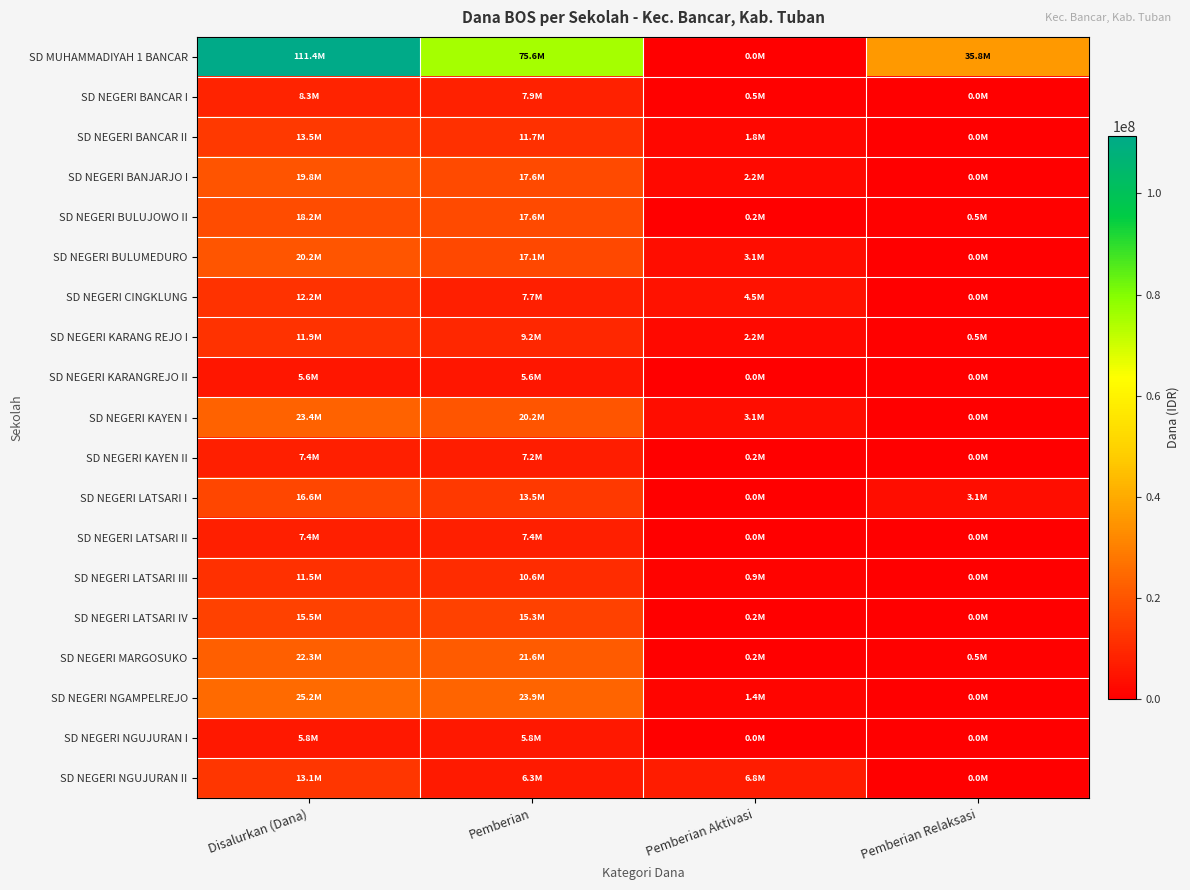

Rank the series at Pemberian Relaksasi from lowest to highest value.

SD NEGERI BANCAR I, SD NEGERI BANCAR II, SD NEGERI BANJARJO I, SD NEGERI BULUMEDURO, SD NEGERI CINGKLUNG, SD NEGERI KARANGREJO II, SD NEGERI KAYEN I, SD NEGERI KAYEN II, SD NEGERI LATSARI II, SD NEGERI LATSARI III, SD NEGERI LATSARI IV, SD NEGERI NGAMPELREJO, SD NEGERI NGUJURAN I, SD NEGERI NGUJURAN II, SD NEGERI BULUJOWO II, SD NEGERI KARANG REJO I, SD NEGERI MARGOSUKO, SD NEGERI LATSARI I, SD MUHAMMADIYAH 1 BANCAR